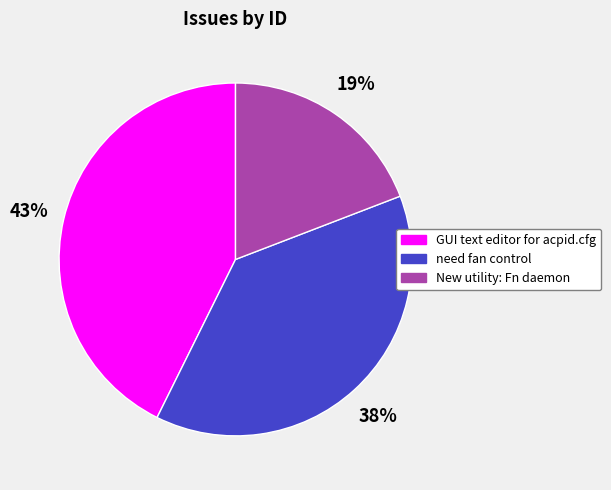

What percentage is the GUI text editor for acpid.cfg slice, to the nearest percent?

43%